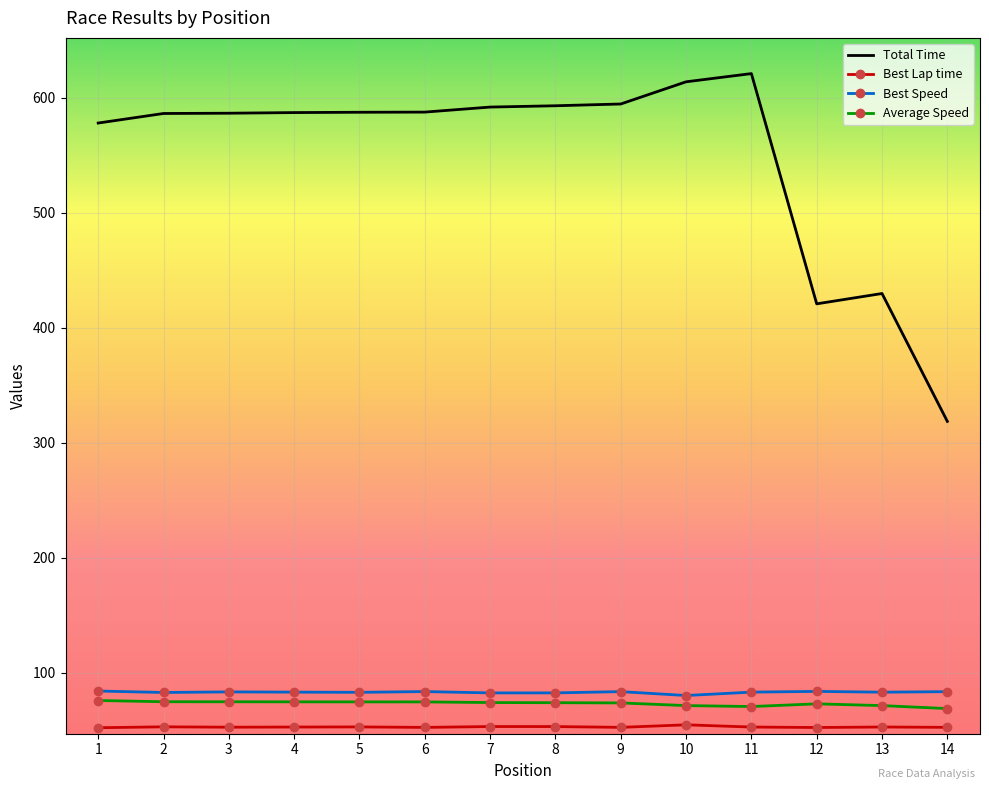

Which series has the largest total across all categories?

Total Time